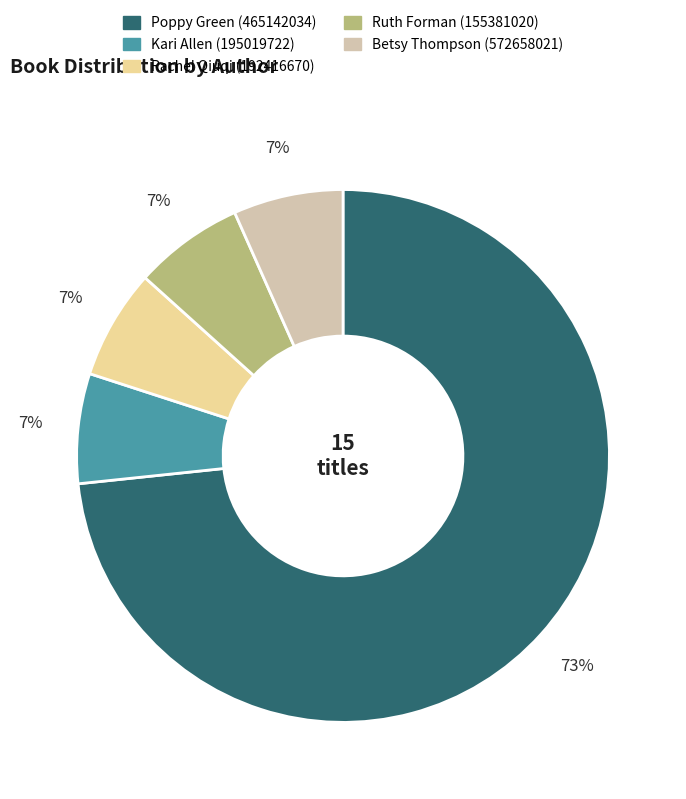

Is there any slice that represents more than half of the pie?

Yes